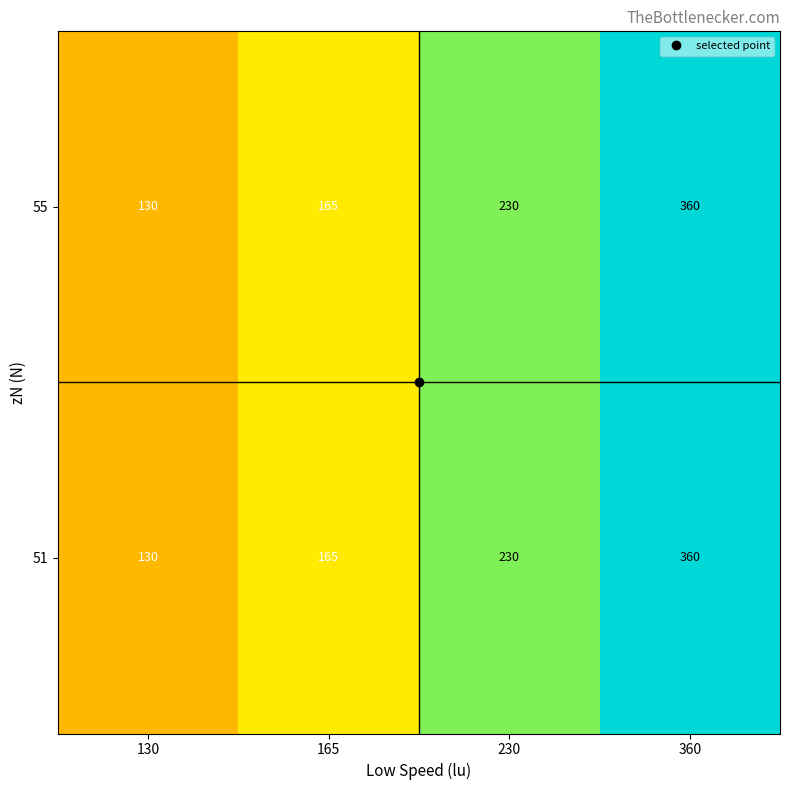

True or false: 55 has a value of 230 at 230.

True